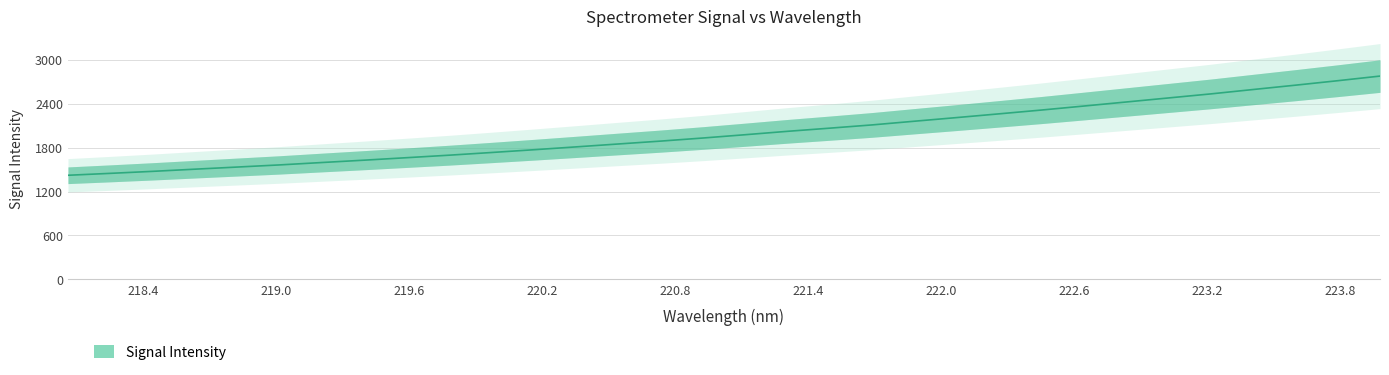

What is the label of the 17th point from the left?

221.1174